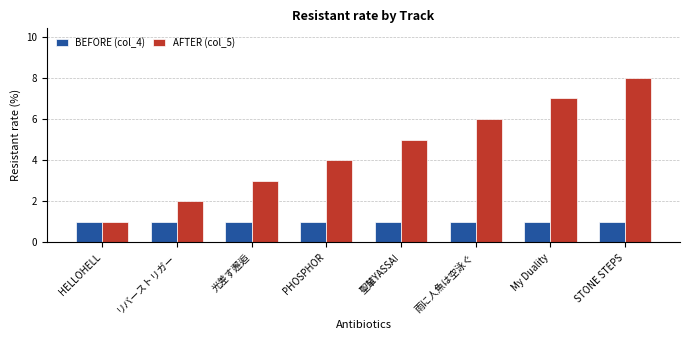

What is the difference between the highest and lowest values at STONE STEPS?

7